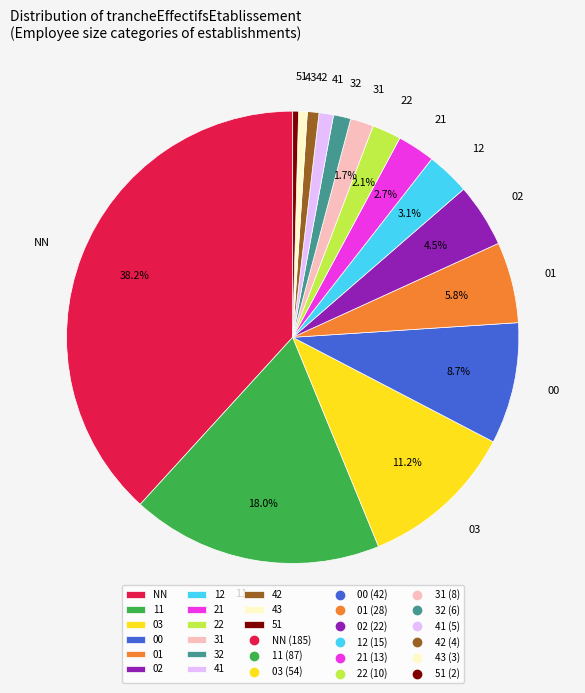

Do 21 and 22 together represent more than half of the pie?

No